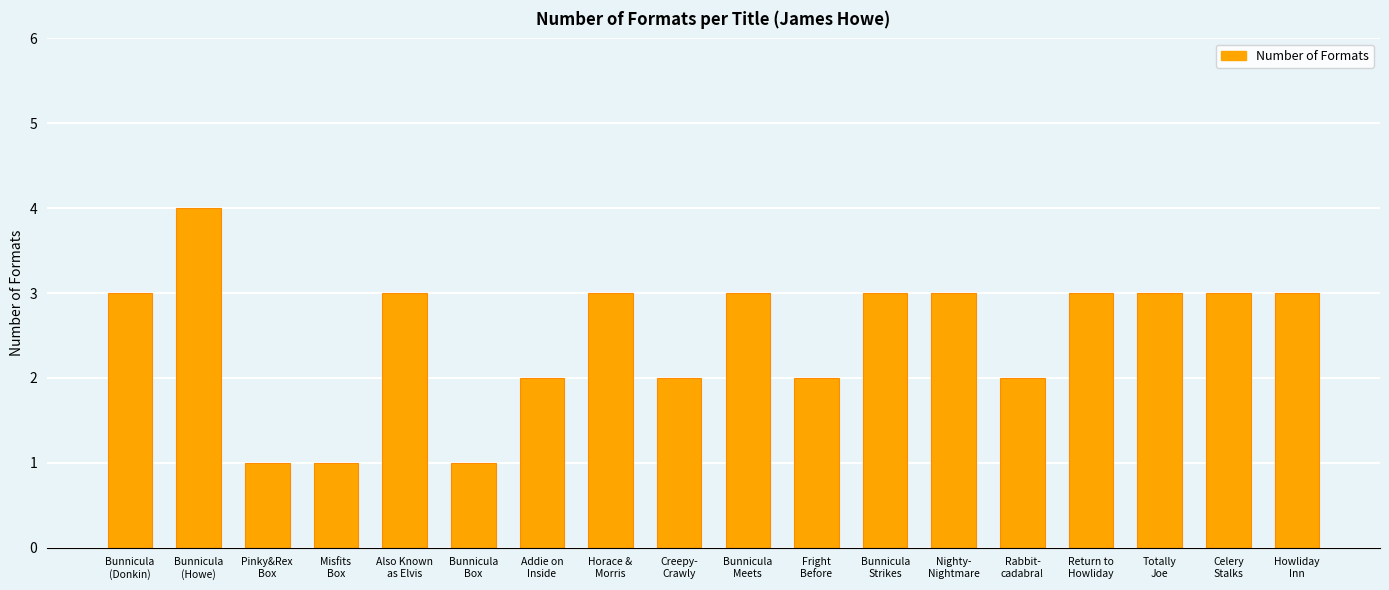

What is the value of the 11th bar from the left?

2